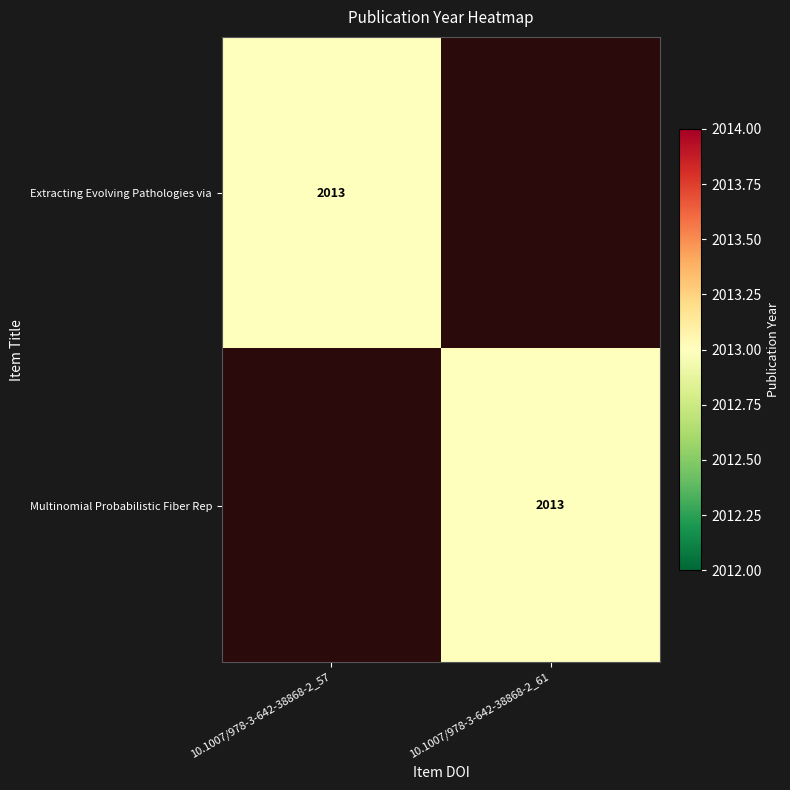

Is it true that Multinomial Probabilistic Fiber Rep equals 2013 at 10.1007/978-3-642-38868-2_61?

True